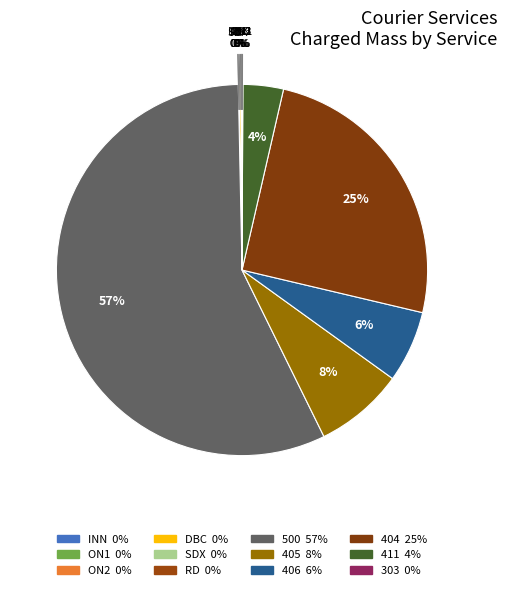

To the nearest percent, what is the average slice percentage?

8%